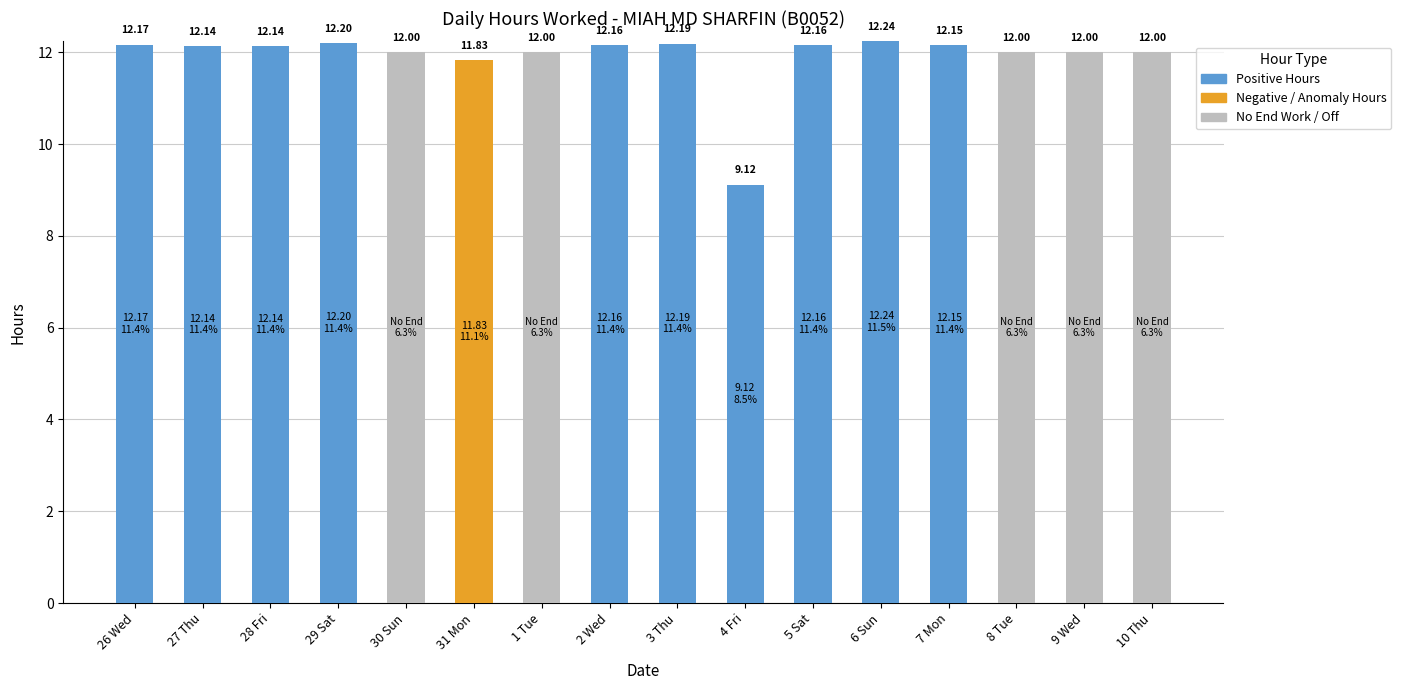

Is it true that Positive Hours equals 2.7 at 5 Sat?

False